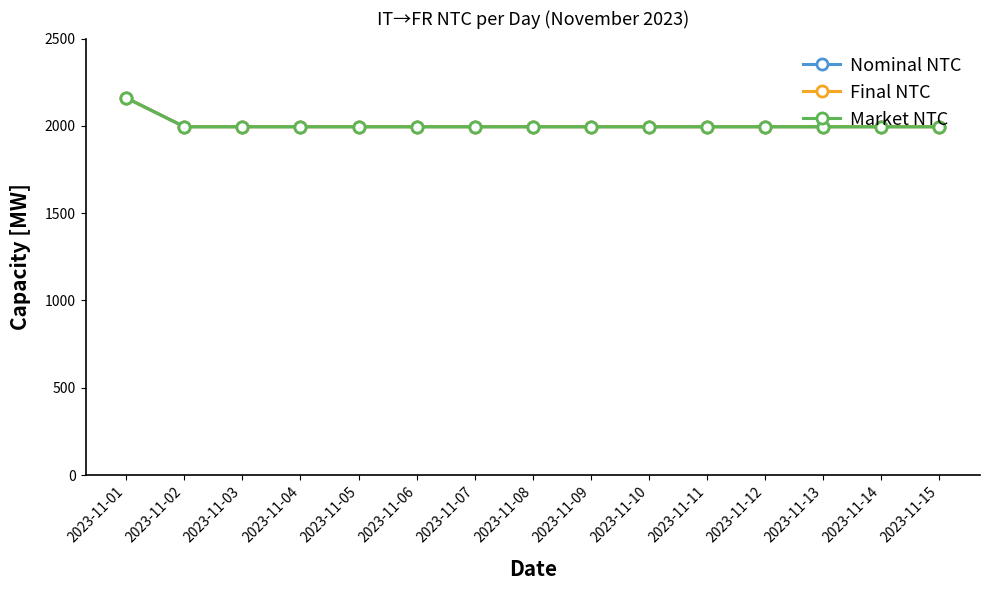

True or false: Nominal NTC and Final NTC intersect in this chart.

False